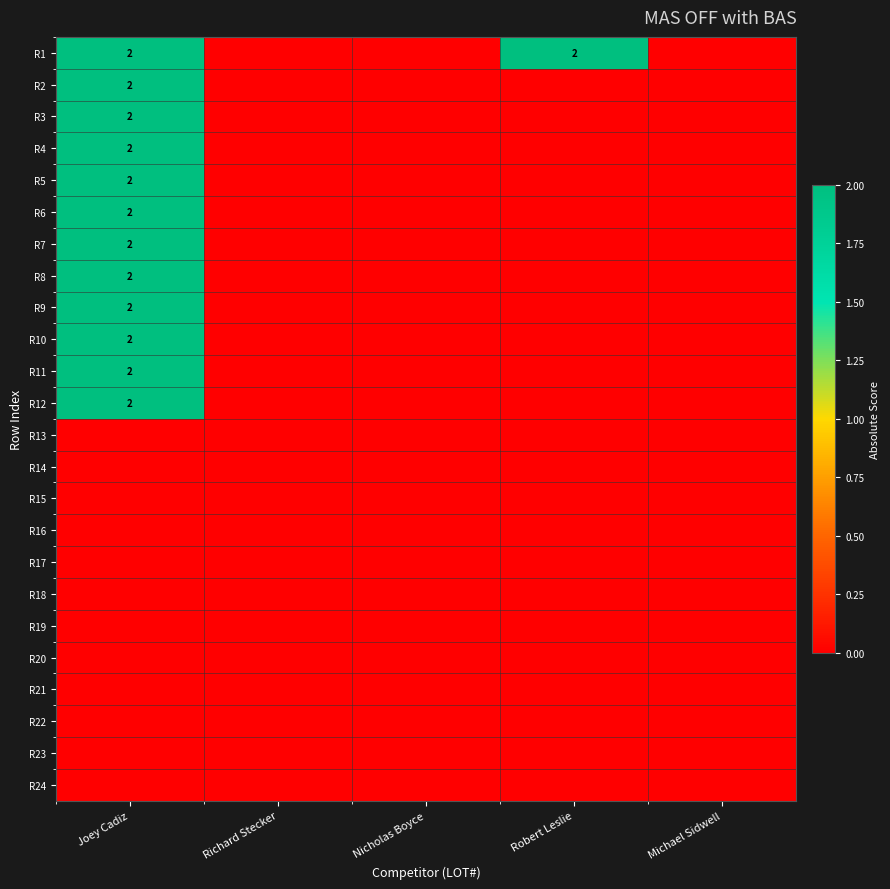

Between Joey Cadiz and Nicholas Boyce, which series saw the biggest shift?

R1